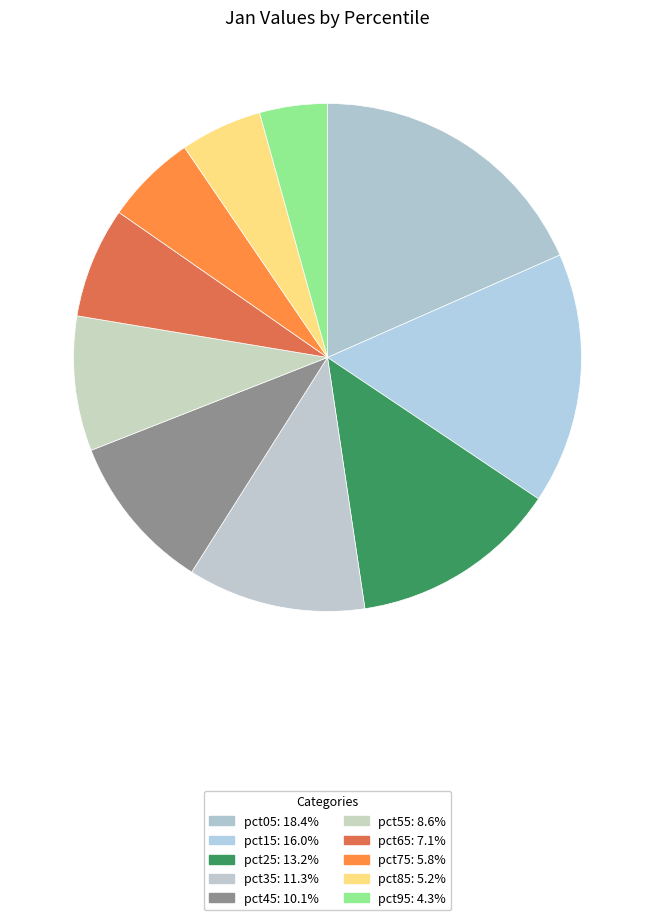

What is the smallest slice in the pie chart?

pct95